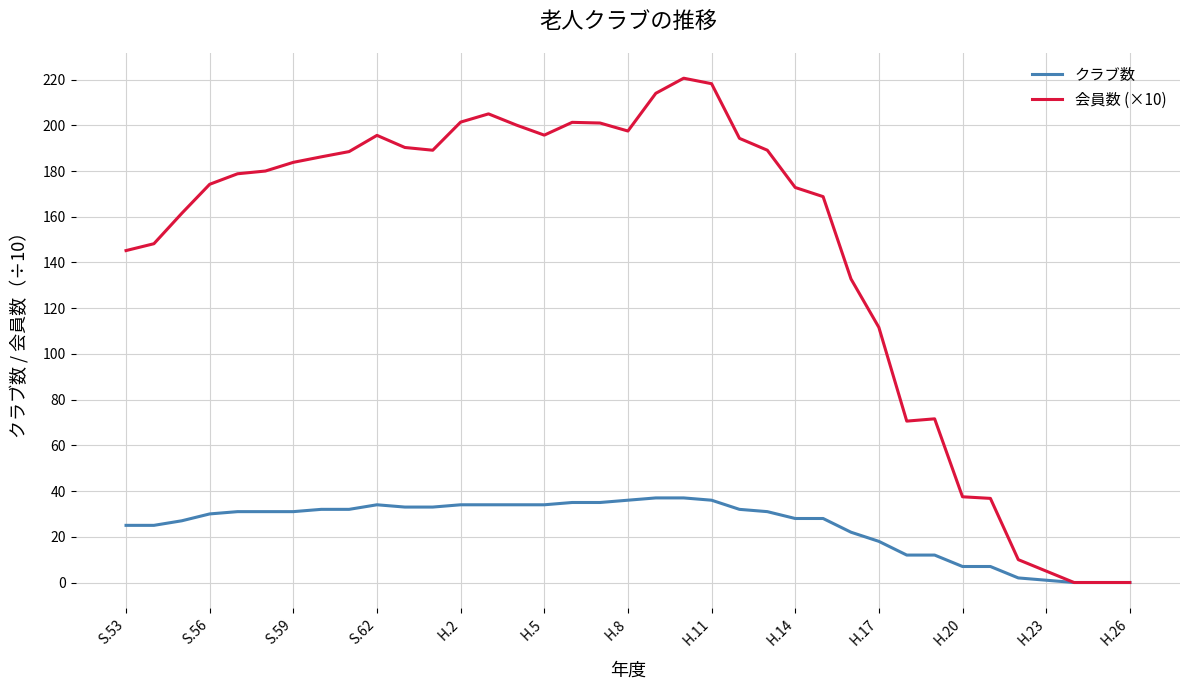

List the series in order of their peak value, highest first.

会員数 (×10), クラブ数